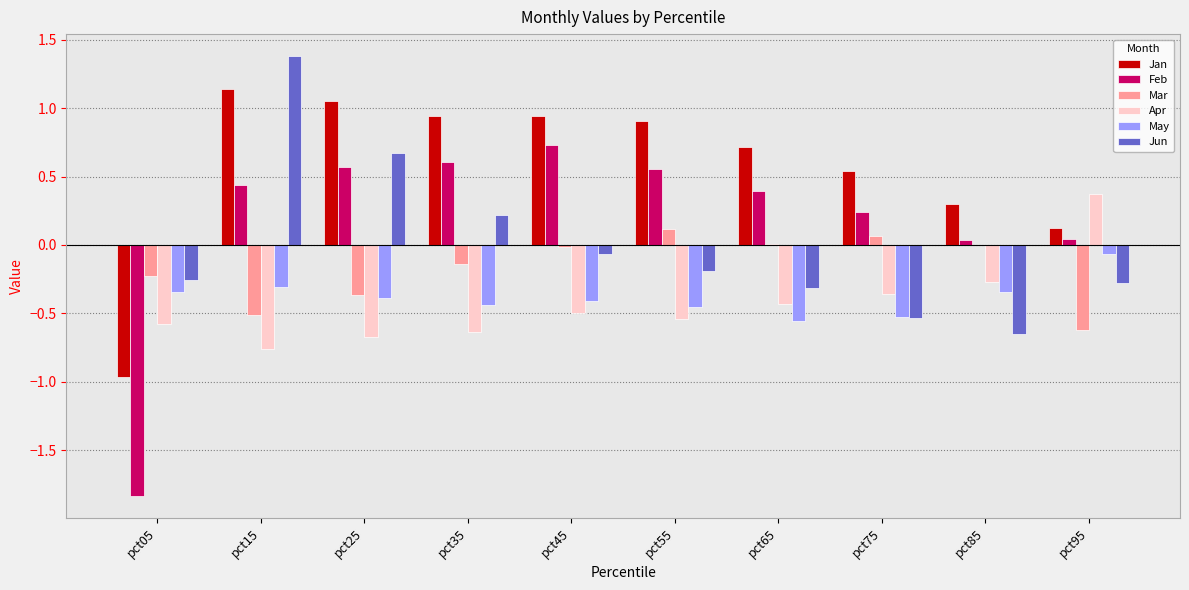

Between pct25 and pct45, which series saw the biggest shift?

Jun